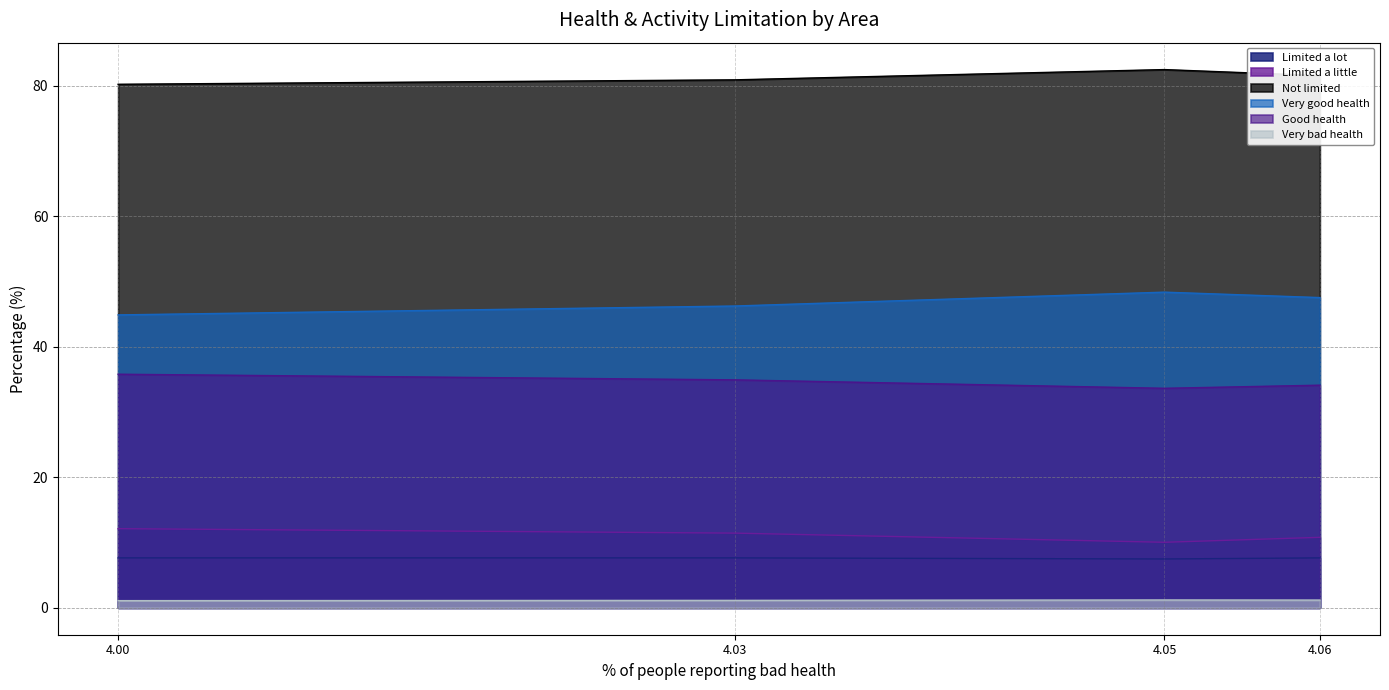

True or false: Limited a little and Good health intersect in this chart.

False